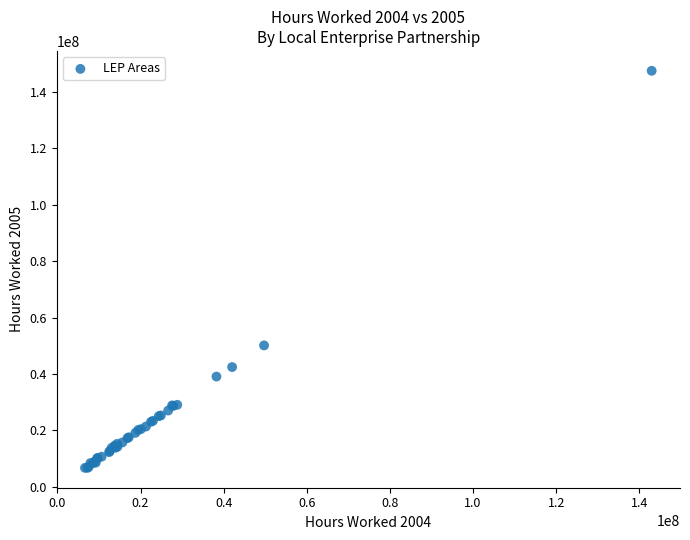

What Y value in the scatter plot is closest to 77121459?

50129121